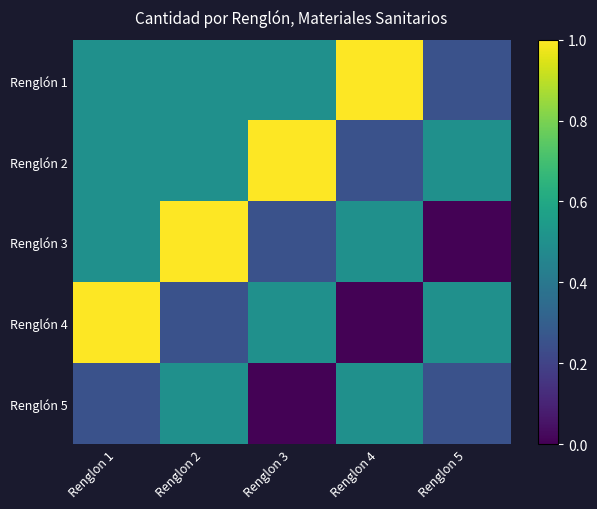

At which category is the sum across all series the highest?

Renglon 1